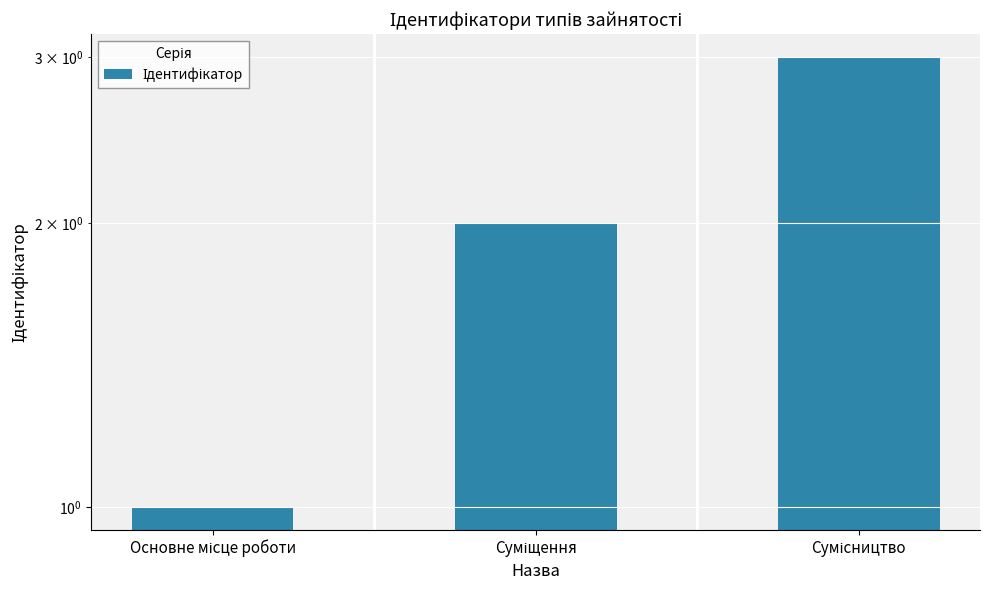

What is the minimum value shown in the chart?

1